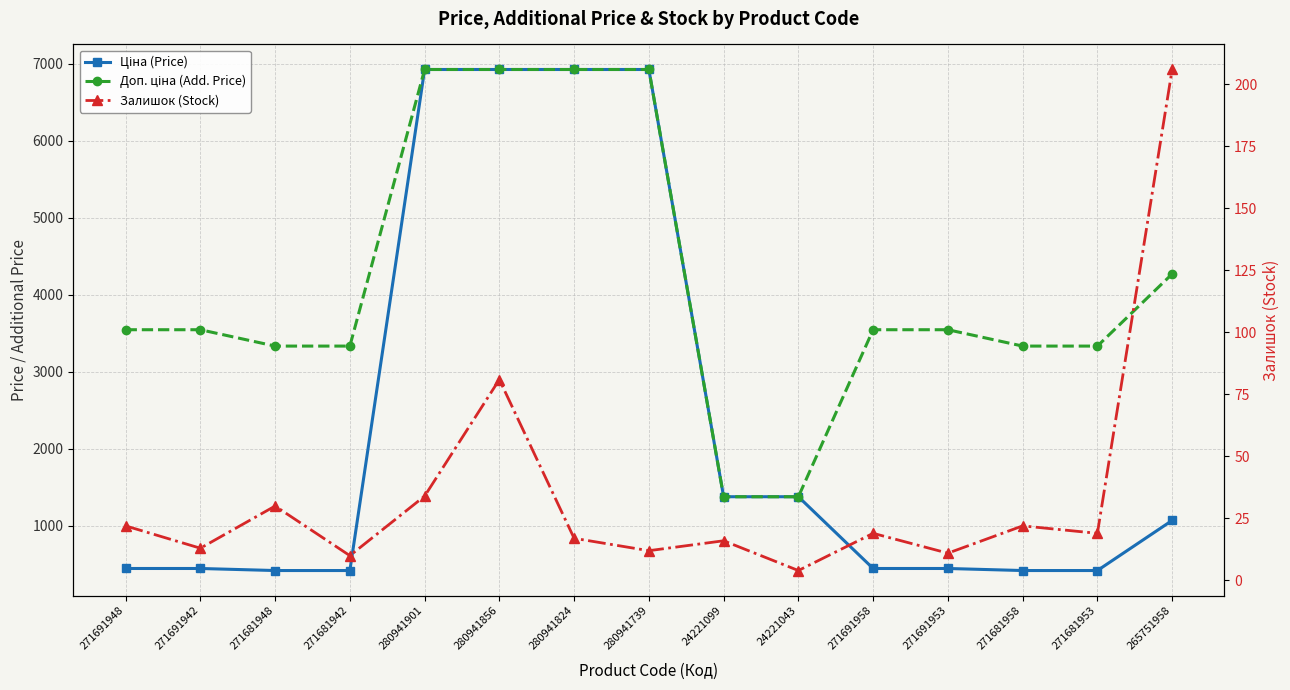

The value of Залишок (Stock) at 271691953 is 7.1. True or false?

False